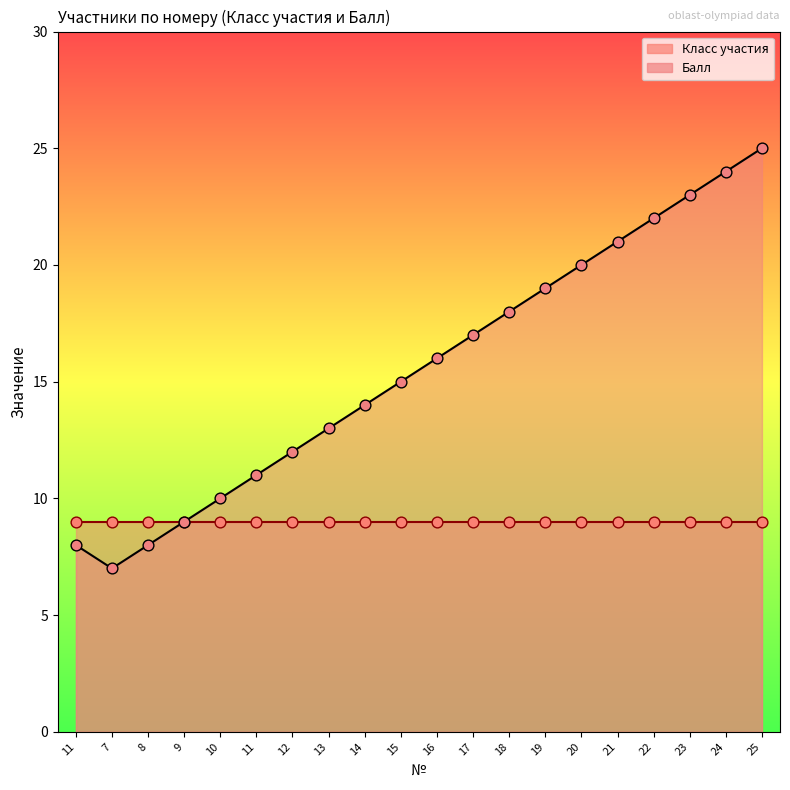

What is the ratio of the value at 11 to the value at 7?

1.1